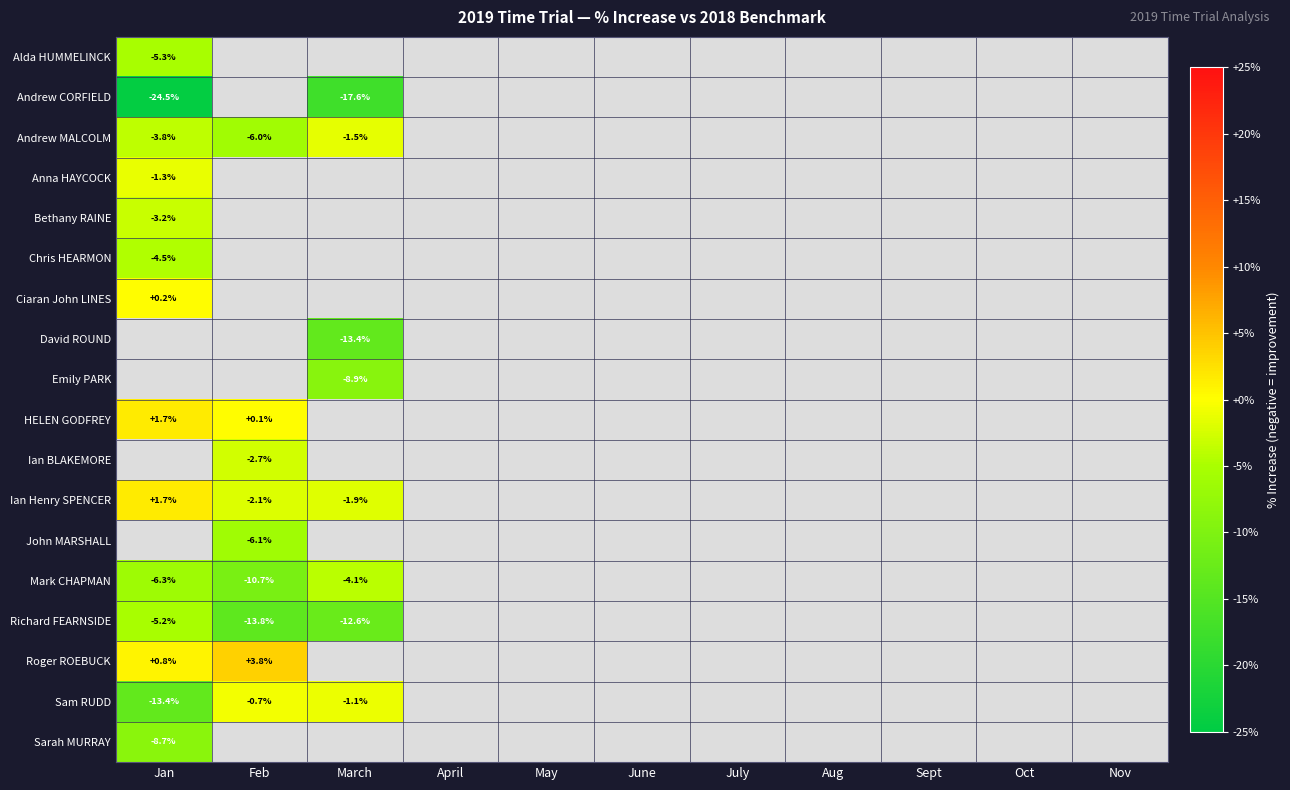

At which label is Andrew CORFIELD closest to 0?

March